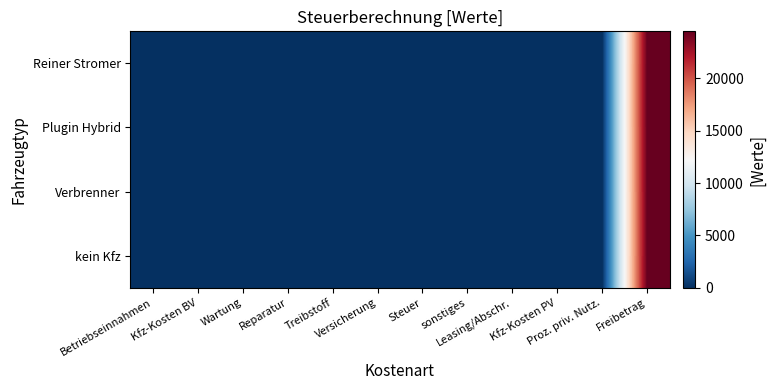

Reading left to right, transcribe all the data shown in this chart.

kein Kfz: Betriebseinnahmen=0.0	Kfz-Kosten BV=0.0	Wartung=0.0	Reparatur=0.0	Treibstoff=0.0	Versicherung=0.0	Steuer=0.0	sonstiges=0.0	Leasing/Abschr.=0.0	Kfz-Kosten PV=0.0	Proz. priv. Nutz.=0.0	Freibetrag=24500.0
Verbrenner: Betriebseinnahmen=0.0	Kfz-Kosten BV=0.0	Wartung=0.0	Reparatur=0.0	Treibstoff=0.0	Versicherung=0.0	Steuer=0.0	sonstiges=0.0	Leasing/Abschr.=0.0	Kfz-Kosten PV=0.0	Proz. priv. Nutz.=0.0	Freibetrag=24500.0
Plugin Hybrid: Betriebseinnahmen=0.0	Kfz-Kosten BV=0.0	Wartung=0.0	Reparatur=0.0	Treibstoff=0.0	Versicherung=0.0	Steuer=0.0	sonstiges=0.0	Leasing/Abschr.=0.0	Kfz-Kosten PV=0.0	Proz. priv. Nutz.=0.0	Freibetrag=24500.0
Reiner Stromer: Betriebseinnahmen=0.0	Kfz-Kosten BV=0.0	Wartung=0.0	Reparatur=0.0	Treibstoff=0.0	Versicherung=0.0	Steuer=0.0	sonstiges=0.0	Leasing/Abschr.=0.0	Kfz-Kosten PV=0.0	Proz. priv. Nutz.=0.0	Freibetrag=24500.0